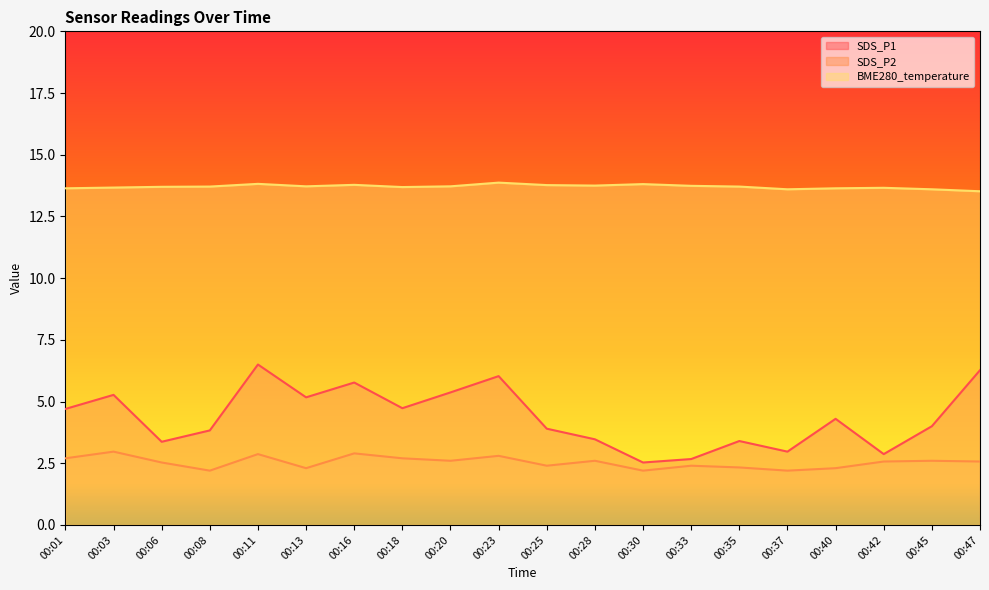

What is the total value across all series at 00:33?

18.8